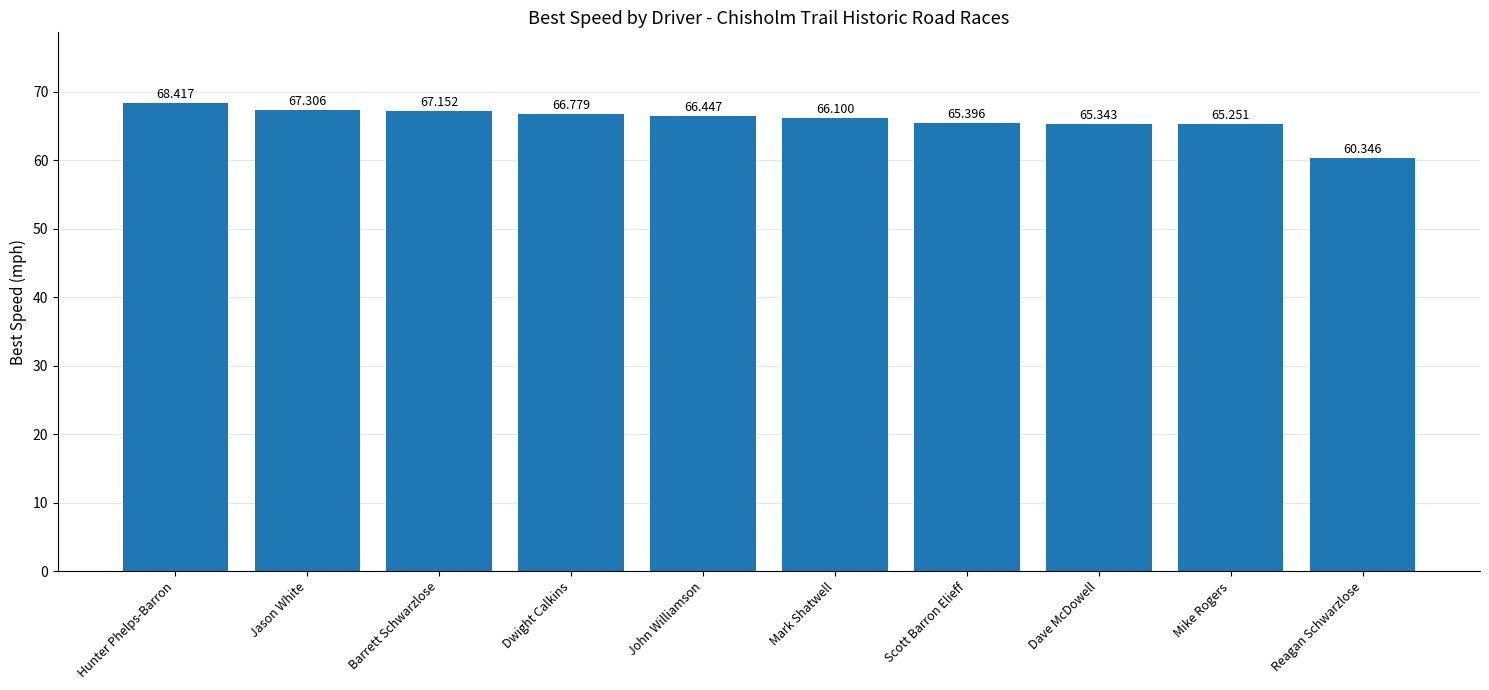

Reading left to right, transcribe all the data shown in this chart.

Hunter Phelps-Barron=68.4	Jason White=67.3	Barrett Schwarzlose=67.2	Dwight Calkins=66.8	John Williamson=66.4	Mark Shatwell=66.1	Scott Barron Elieff=65.4	Dave McDowell=65.3	Mike Rogers=65.3	Reagan Schwarzlose=60.3